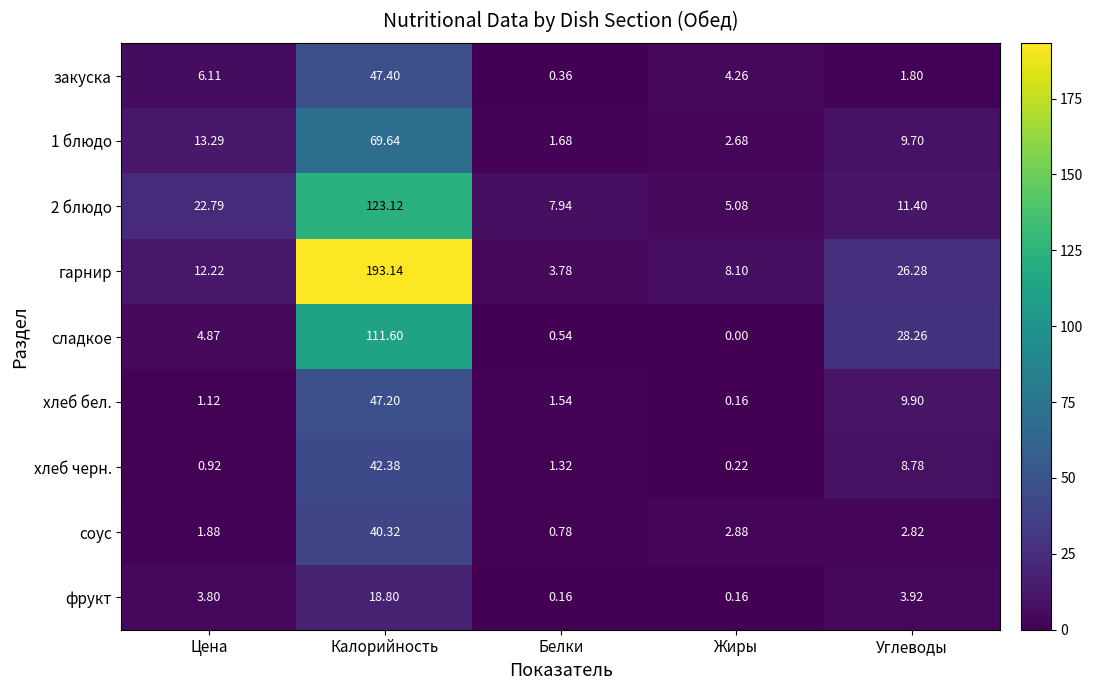

At which label is закуска closest to 23?

Цена